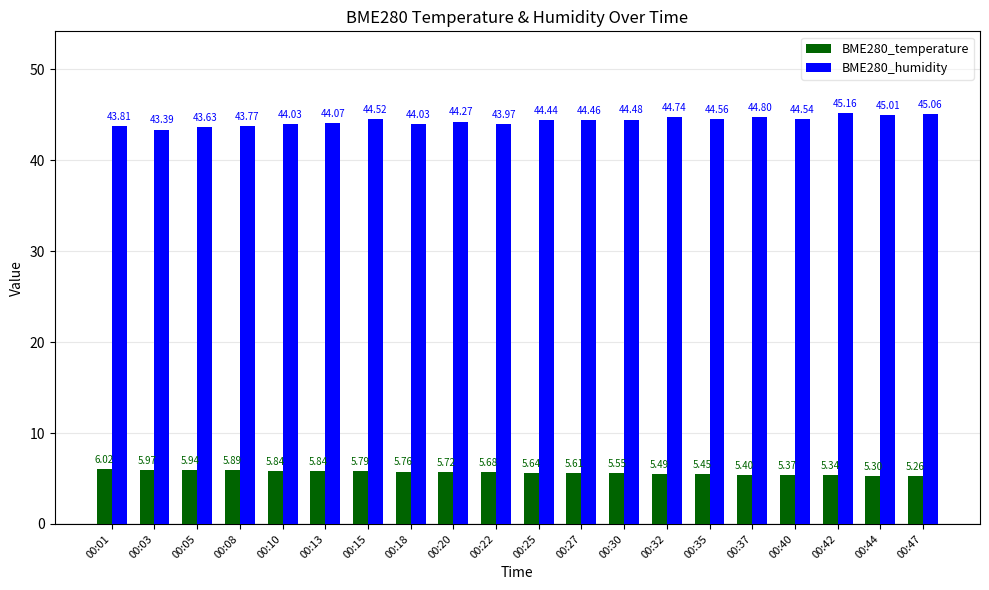

What is the value of the BME280_humidity bar at the 2nd from the left?

43.4